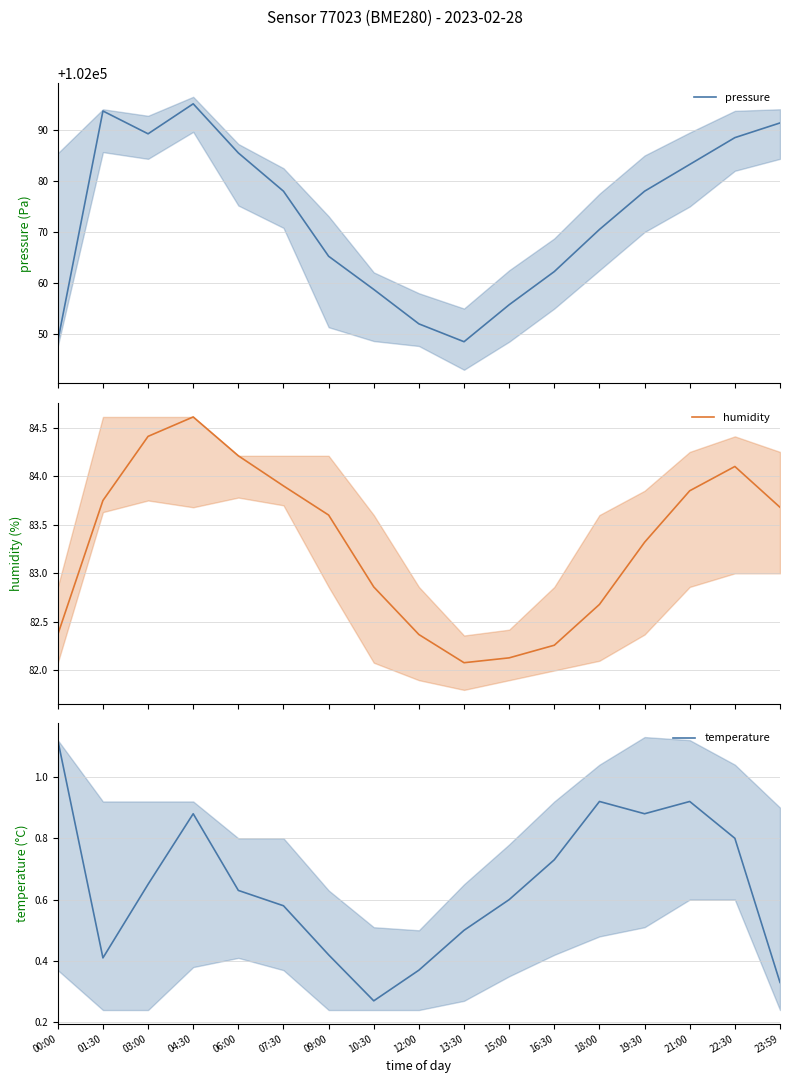

True or false: temperature has a value of 0.4 at 22:30.

False